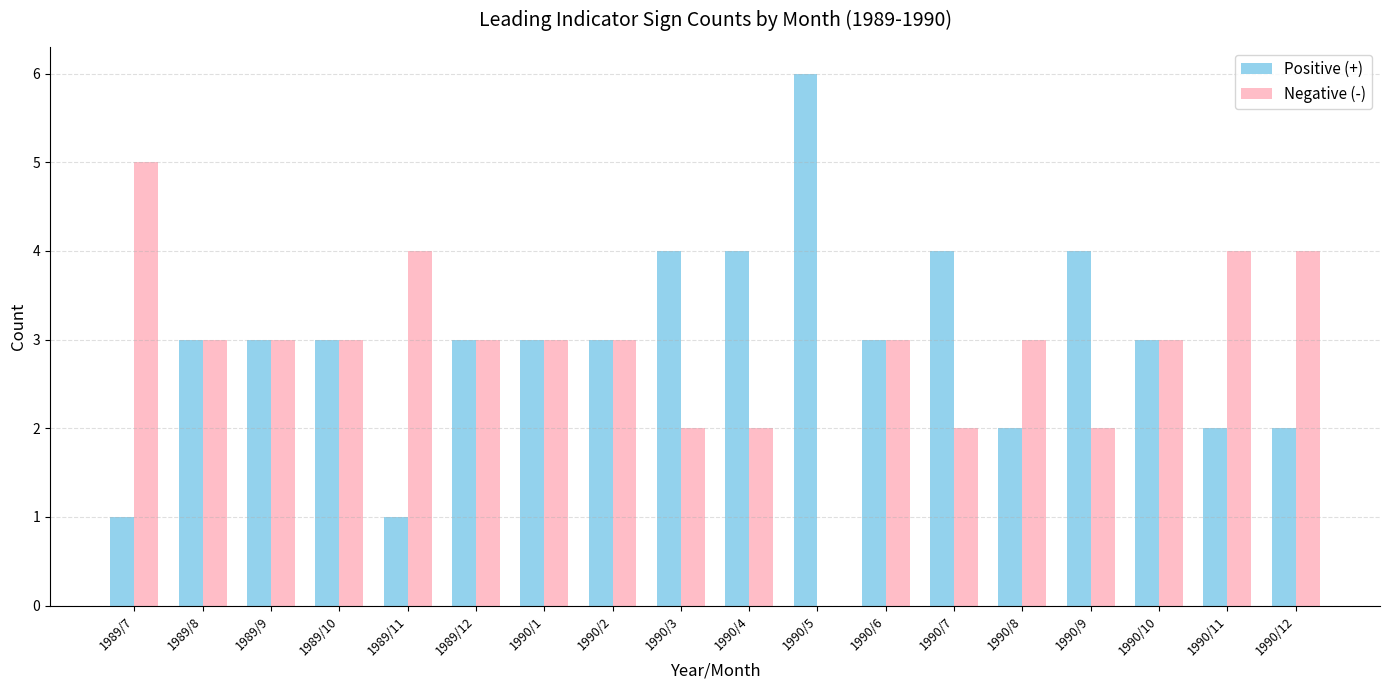

The value of Positive (+) at 1990/10 is 3. True or false?

True